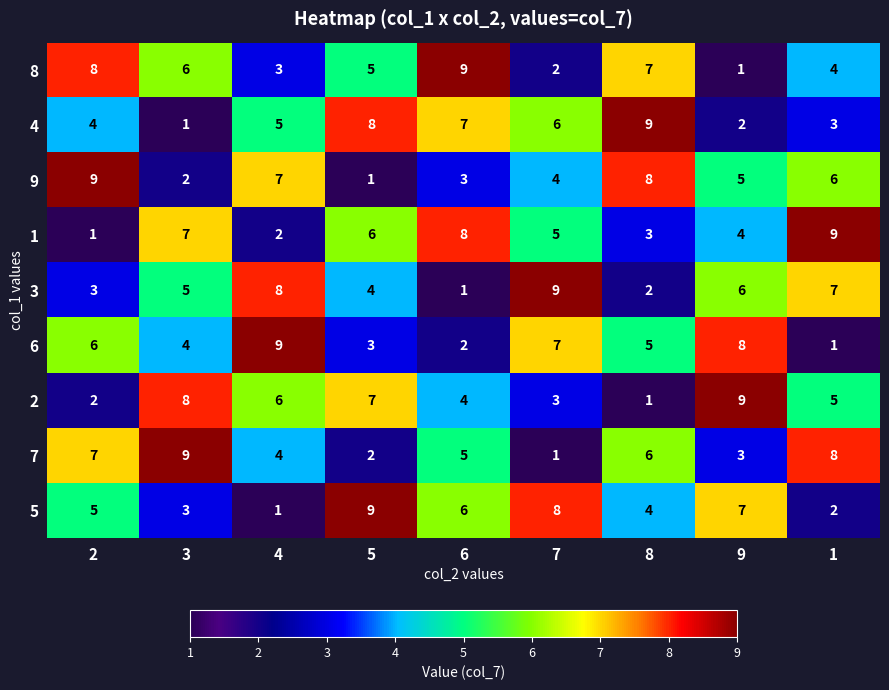

What is the difference between the highest and lowest values at 7?

8